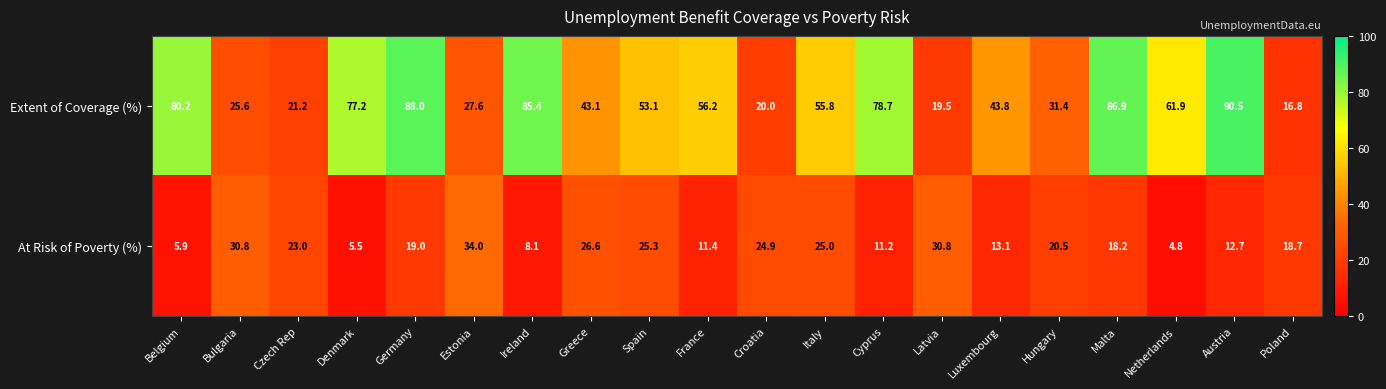

Which series has the largest total across all categories?

Extent of Coverage (%)